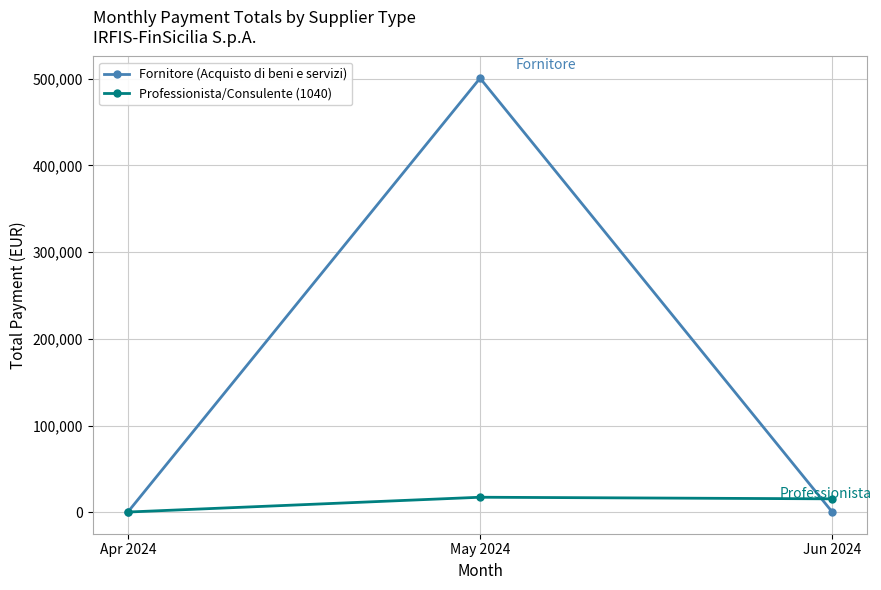

Which series has the largest total across all categories?

Fornitore (Acquisto di beni e servizi)